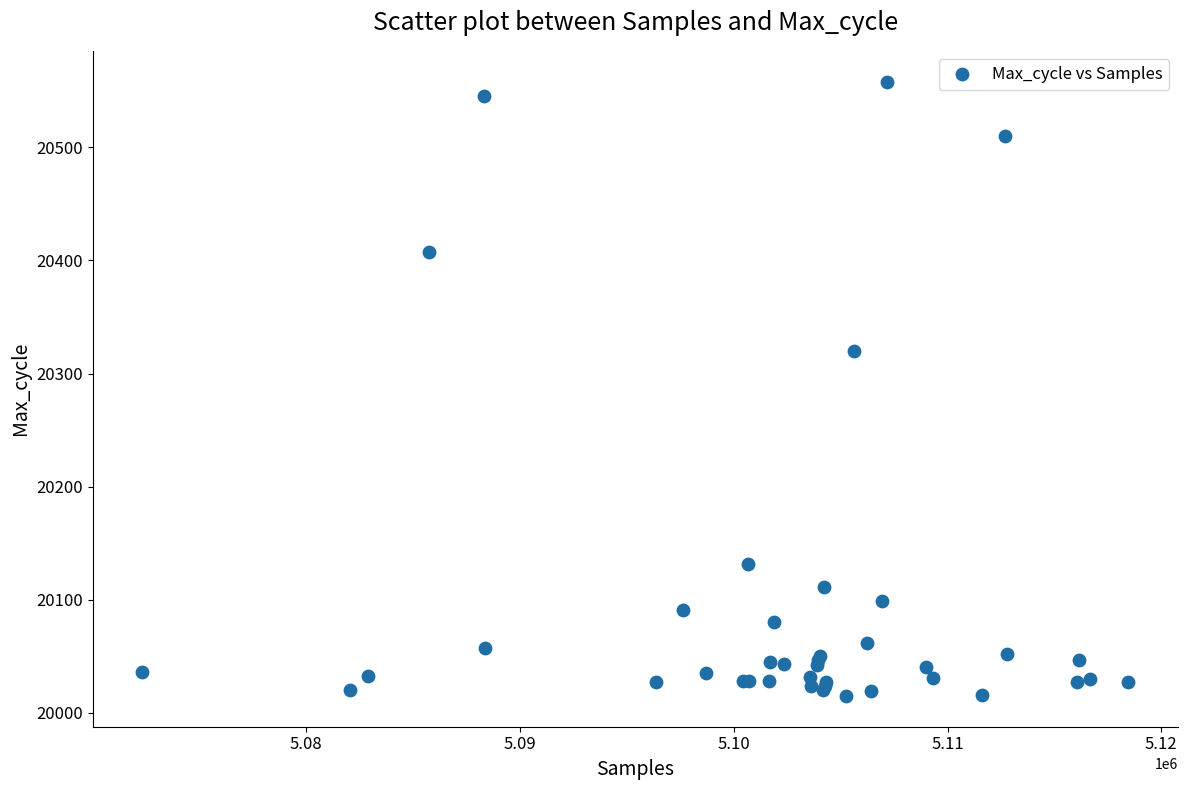

What Y value in the scatter plot is closest to 20286?

20320